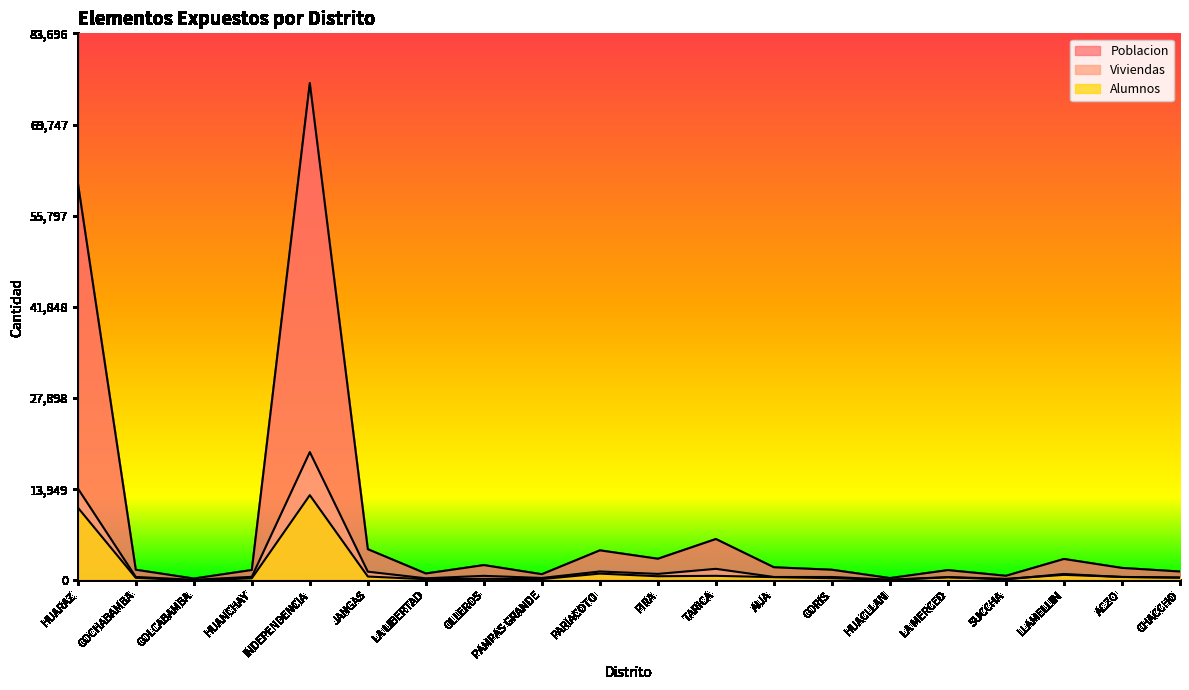

What is the value of the Viviendas point at the 7th from the left?

325